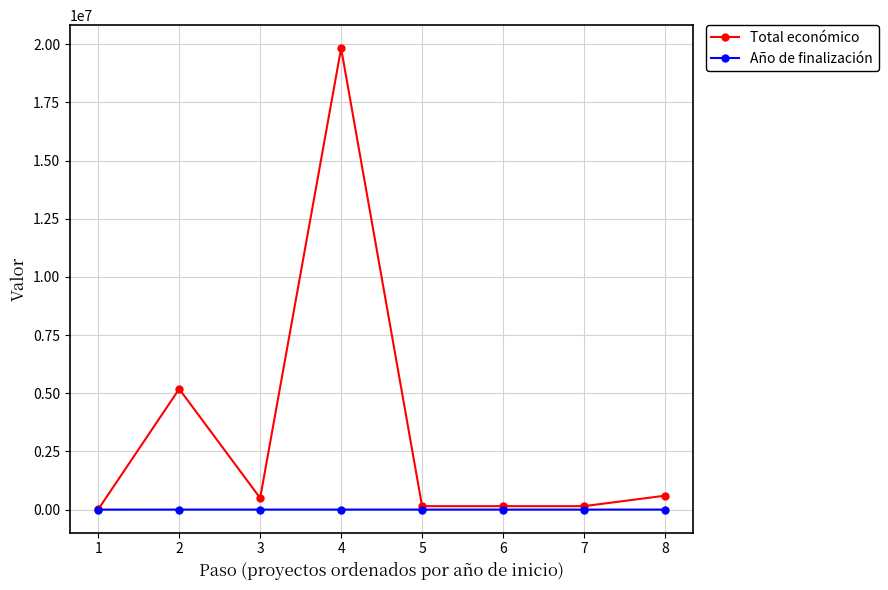

How many categories are shown in the chart?

8